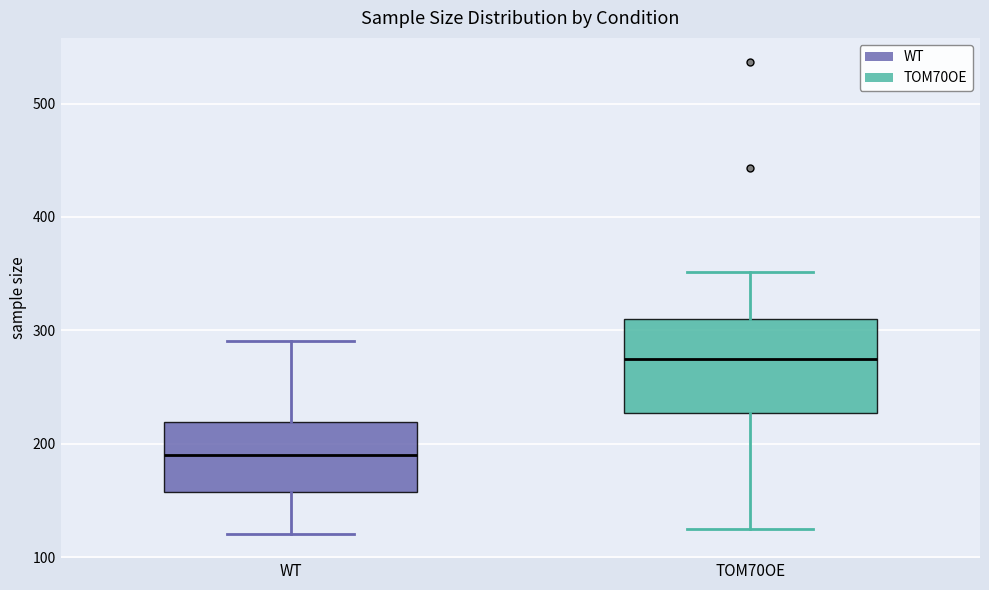

Which box has the lowest median line?

WT